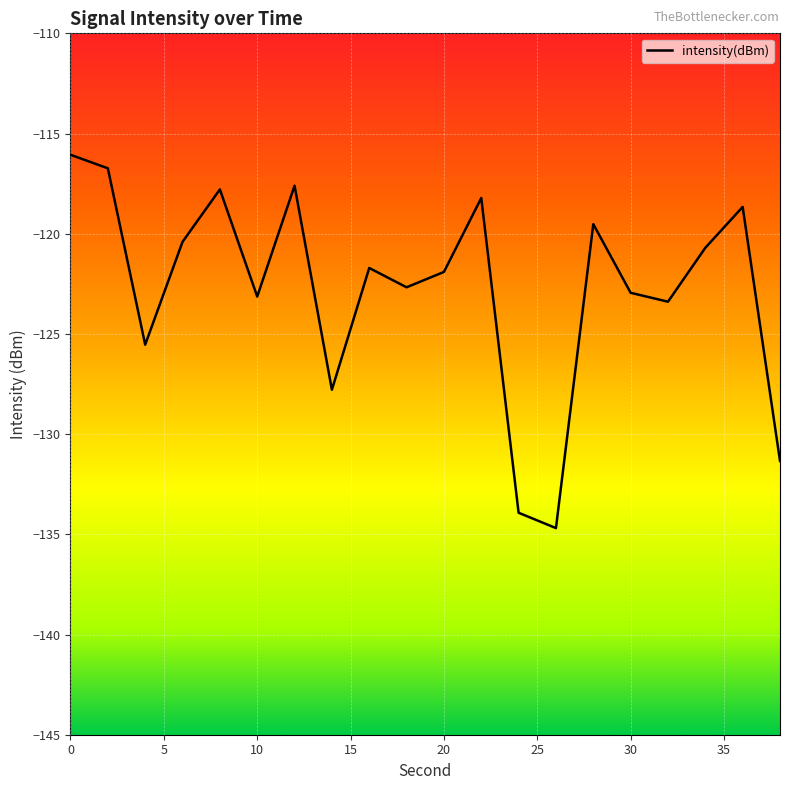

What is the maximum value shown in the chart?

-116.1